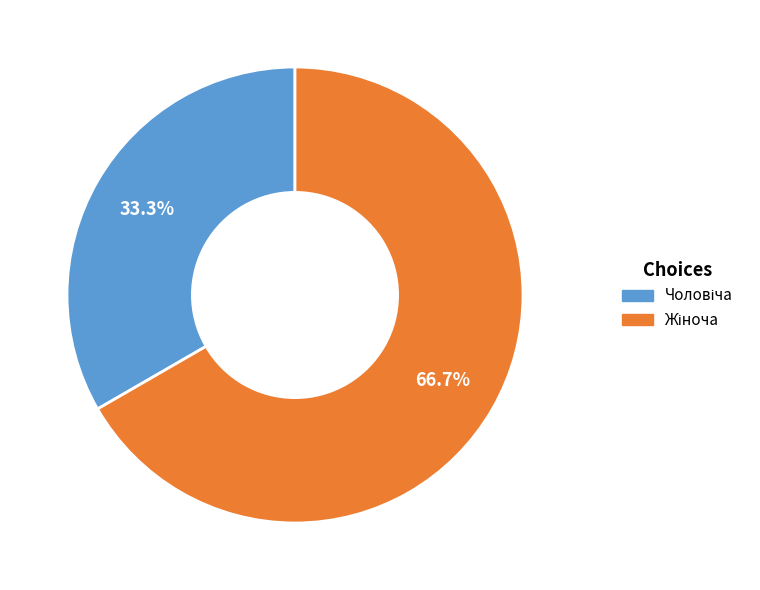

Is there any slice that represents more than half of the pie?

Yes